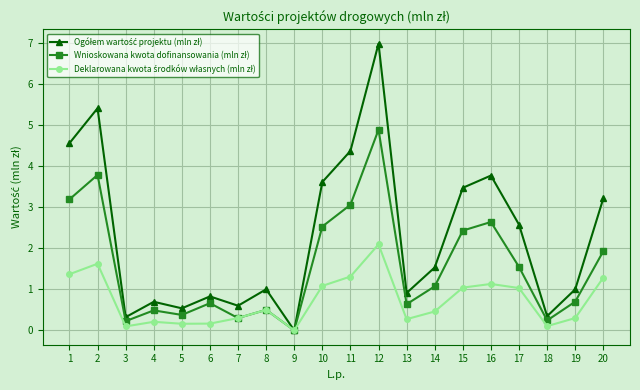

Does the chart display data point markers on the line(s)?

Yes